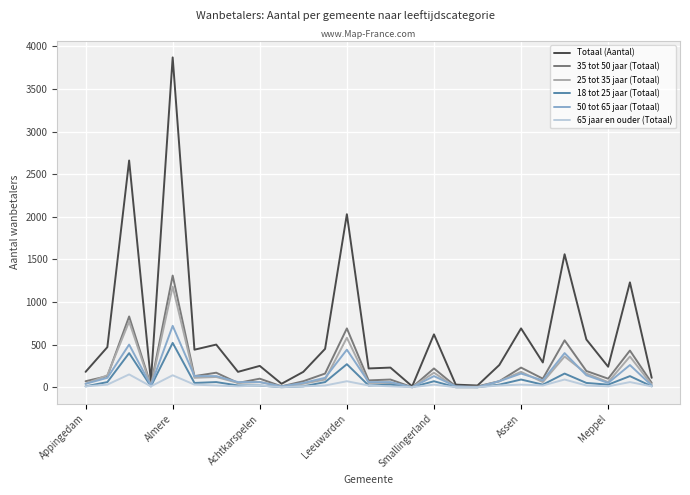

Does the chart display data point markers on the line(s)?

No